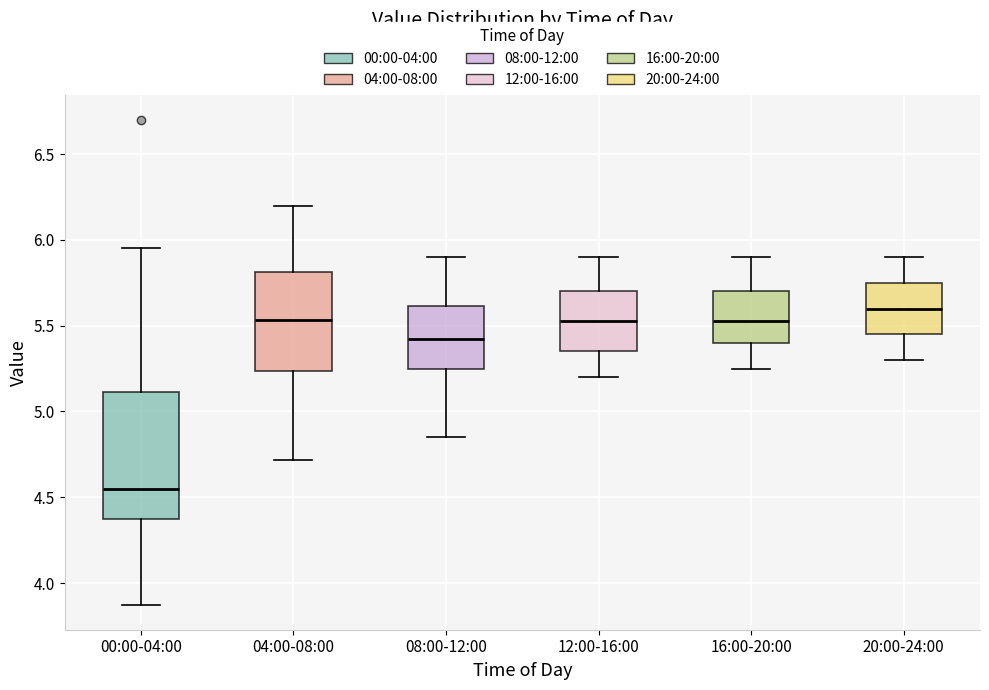

Which box's median line is the lowest?

00:00-04:00